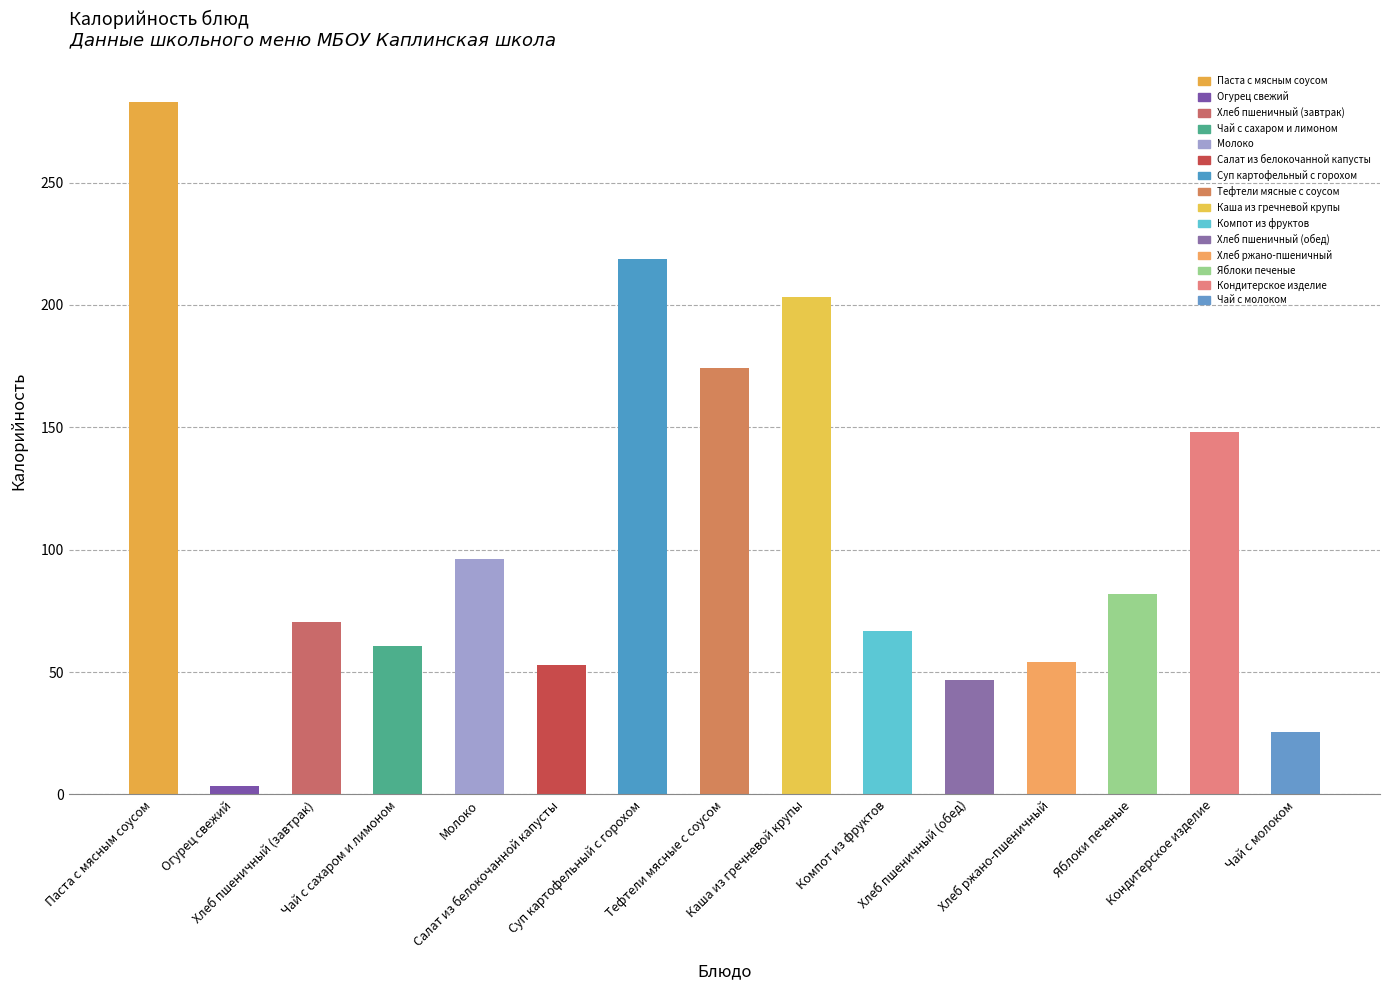

How many bars are there in total?

15